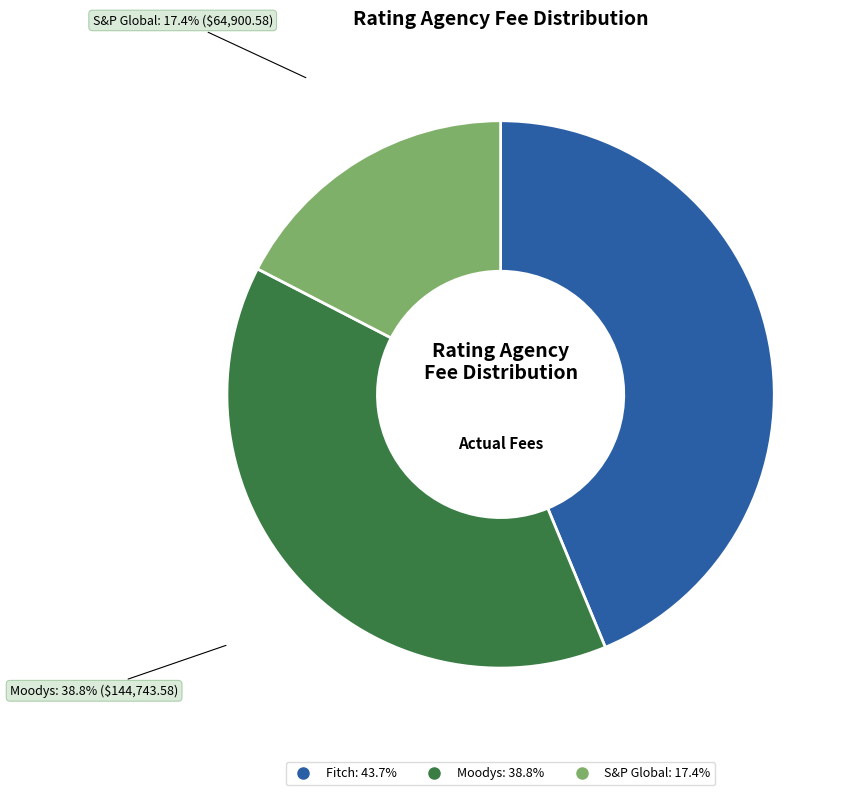

How many slices are in this pie chart?

3